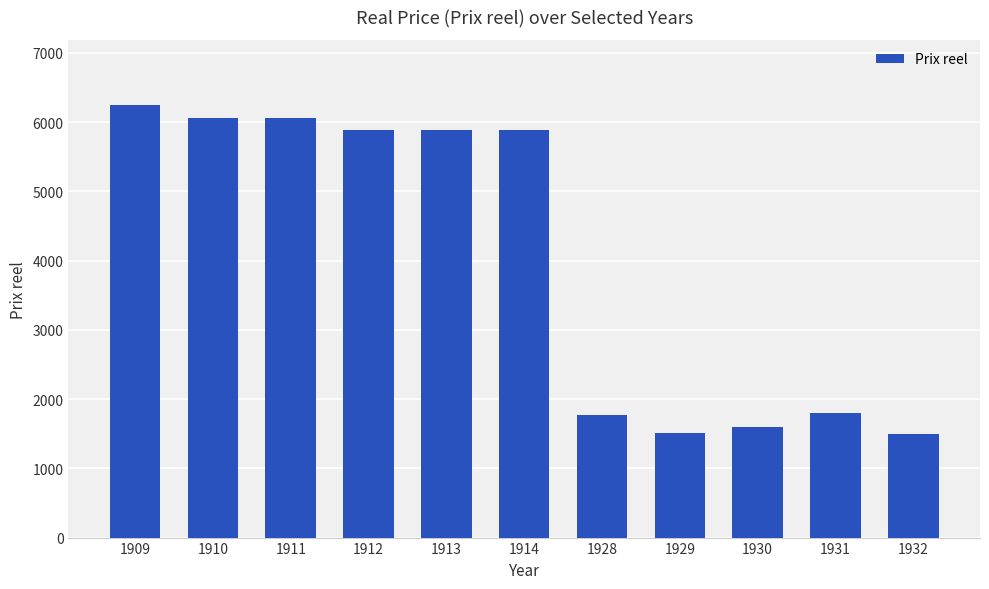

Approximately how many times larger is the value at 1930 compared to 1931?

0.9